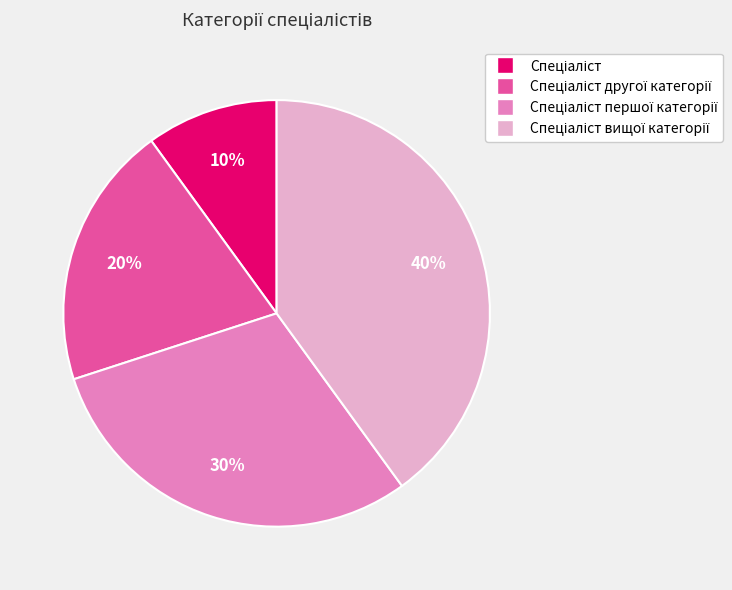

To the nearest percent, what is the average slice percentage?

25%